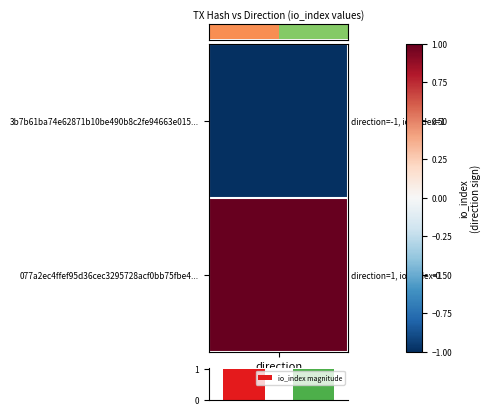

How many distinct data groups are displayed?

2